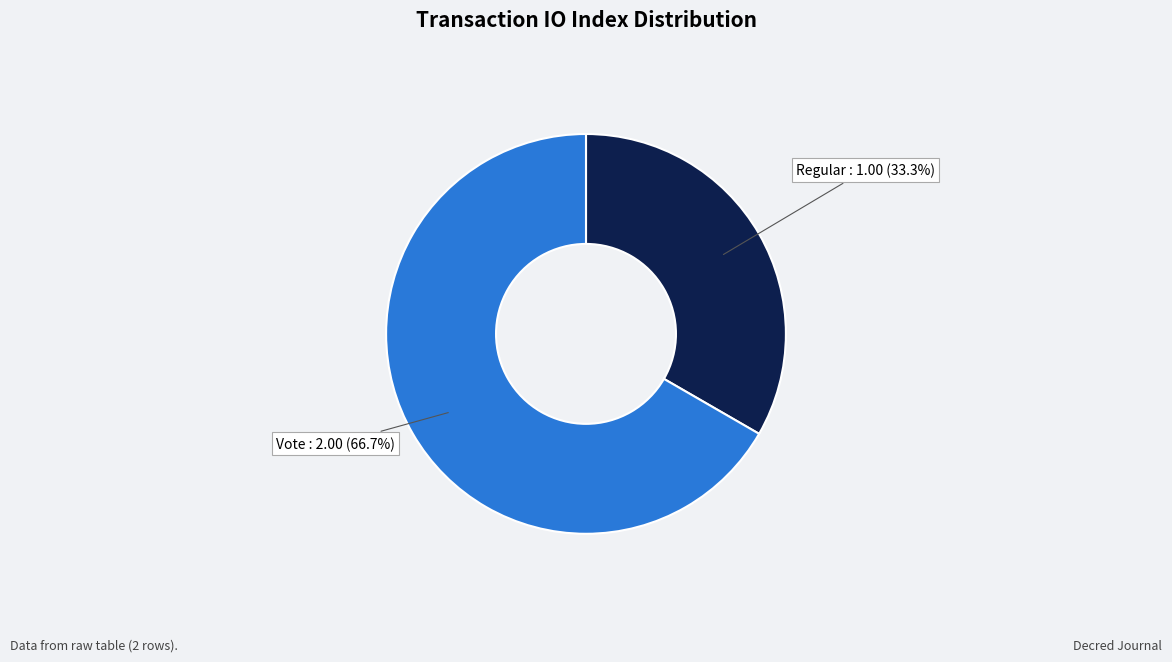

To the nearest percent, what is the average slice percentage?

50%